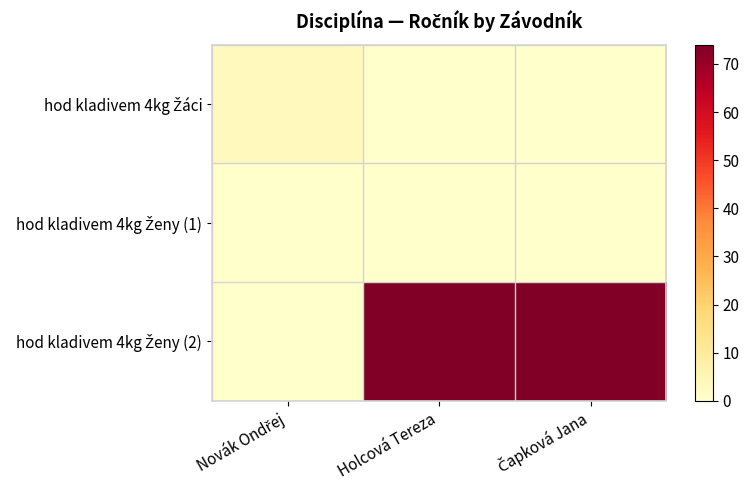

Which series has the largest total across all categories?

hod kladivem 4kg Ženy (2)